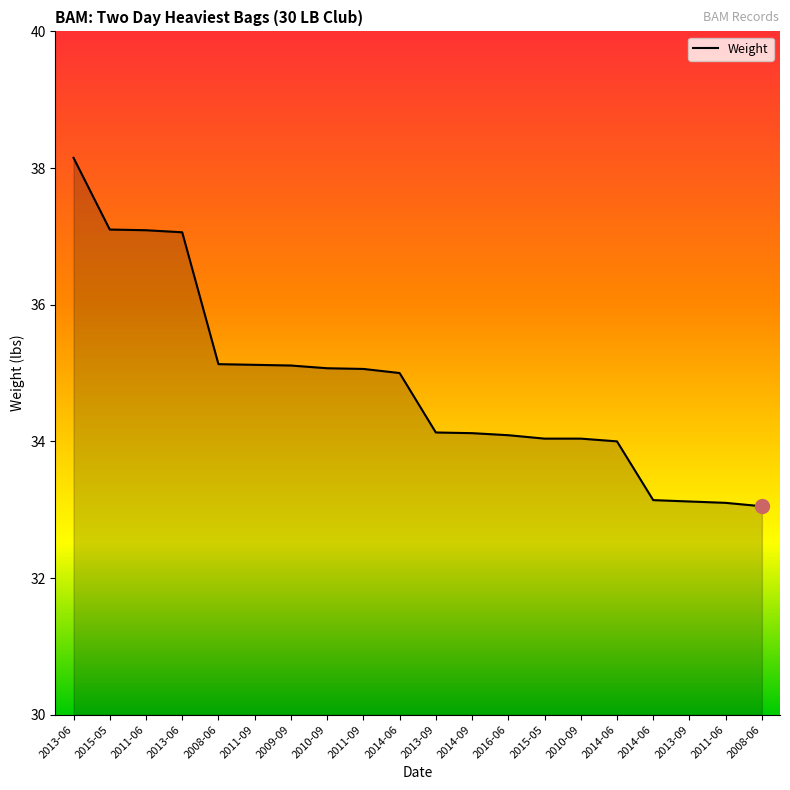

What is the greatest value displayed?

38.1